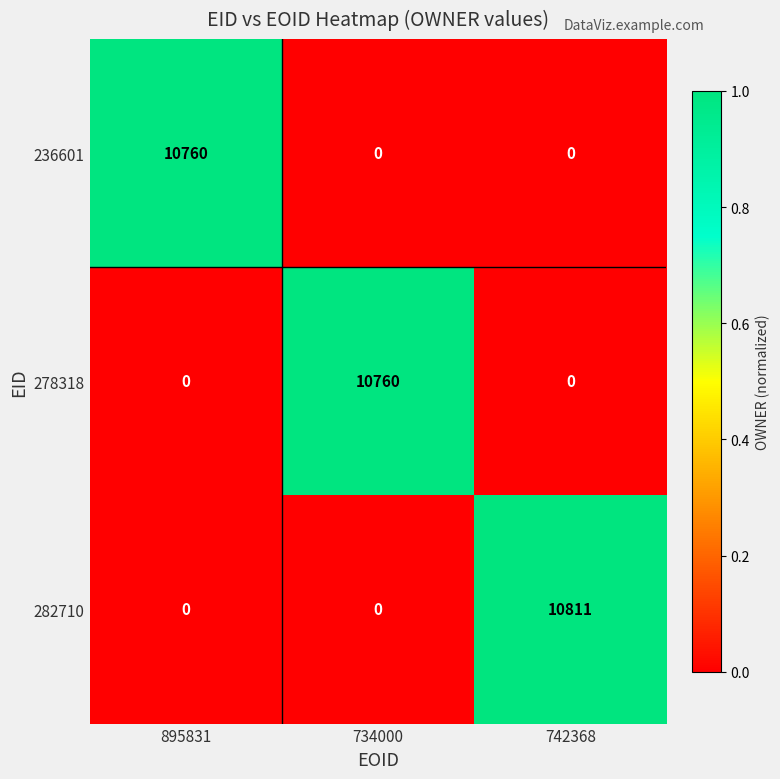

Reading left to right, transcribe all the data shown in this chart.

236601: 10760	0	0
278318: 0	10760	0
282710: 0	0	10811